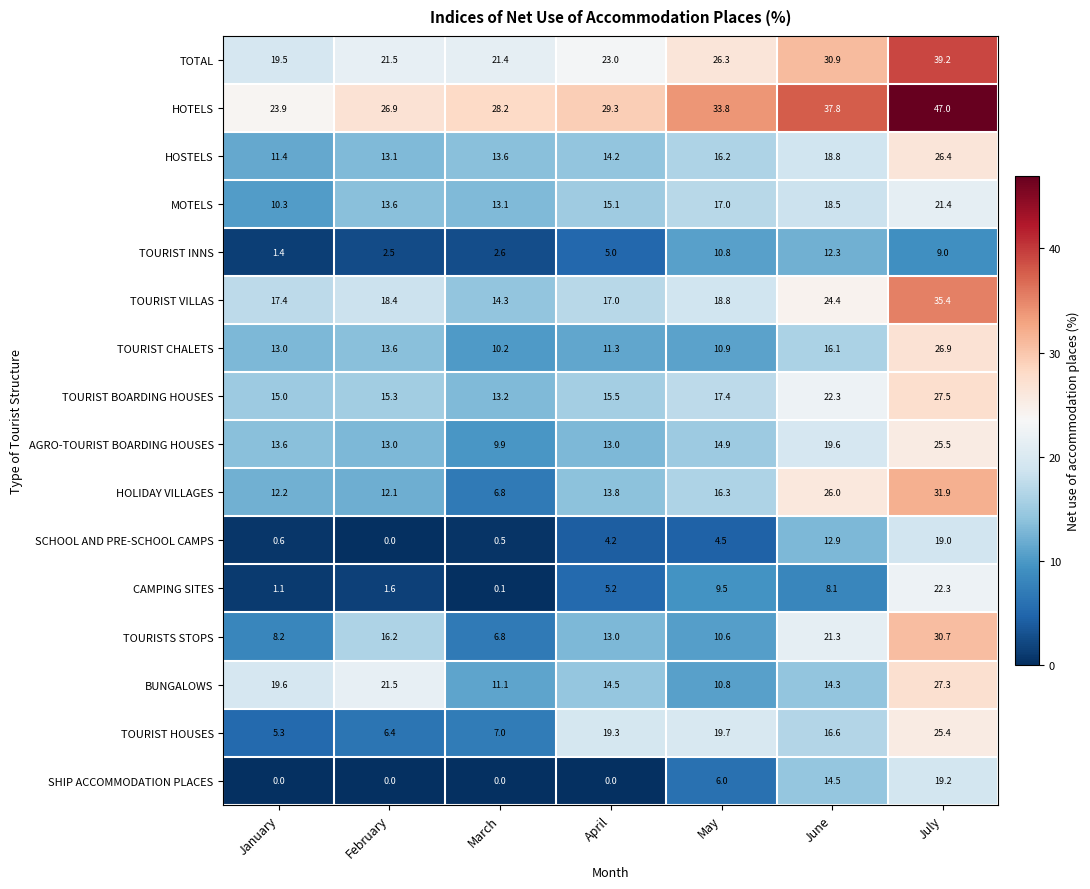

What is the difference between the second highest and second lowest values in the AGRO-TOURIST BOARDING HOUSES series?

6.6